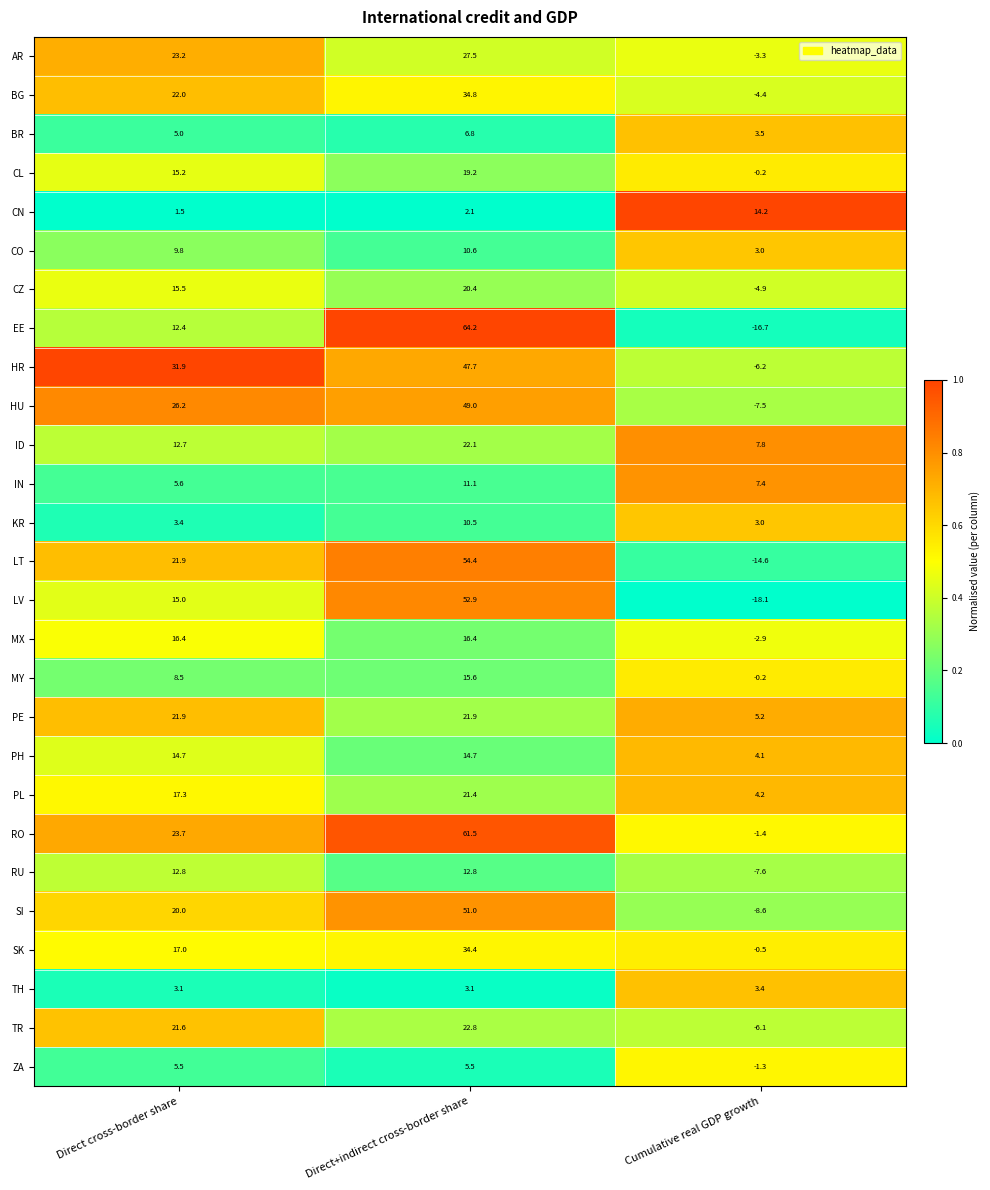

Which series has the largest total across all categories?

RO